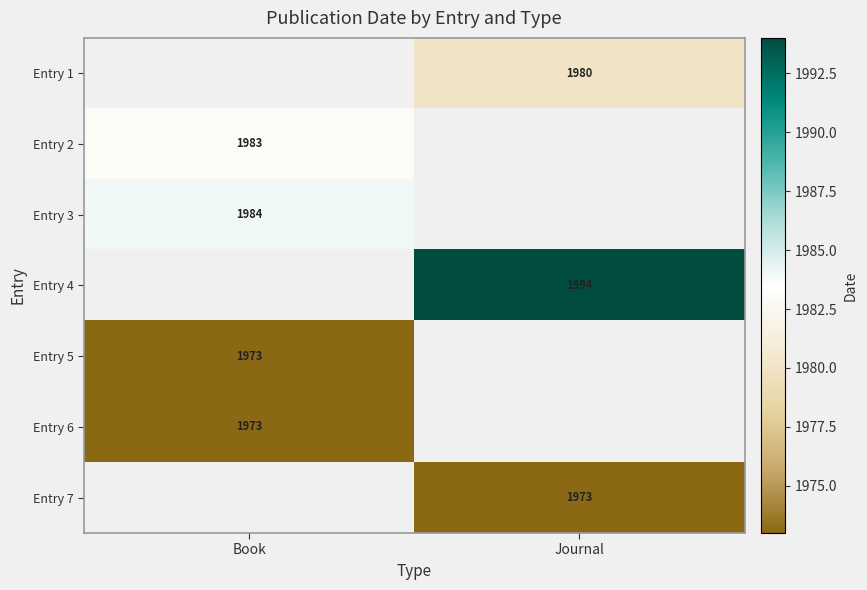

True or false: Entry 4 has a value of 1994 at Journal.

True